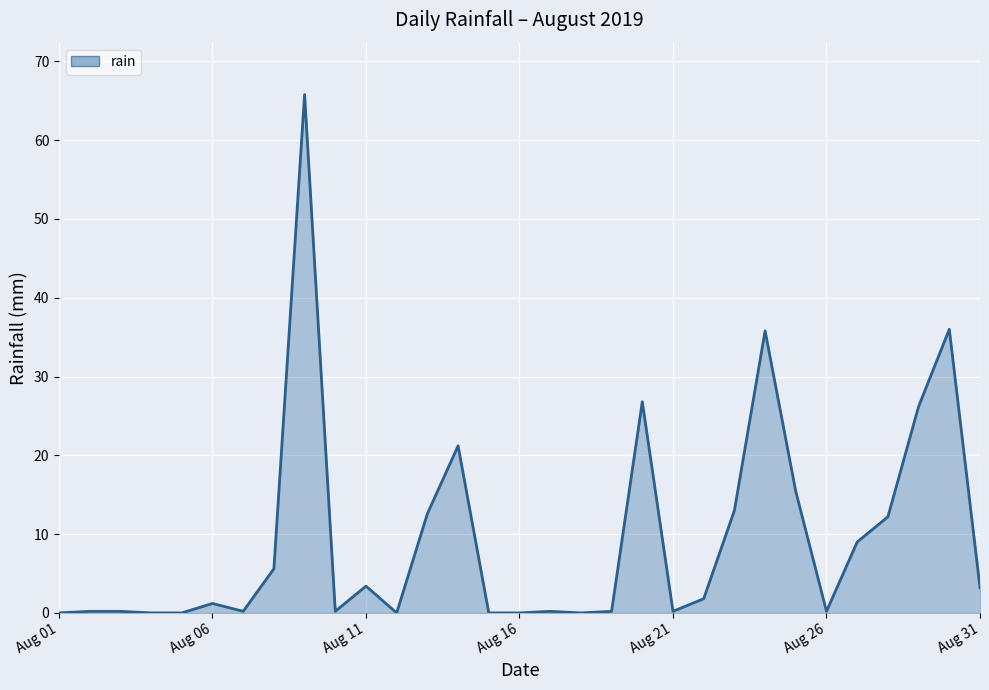

What is the greatest value displayed?

65.8